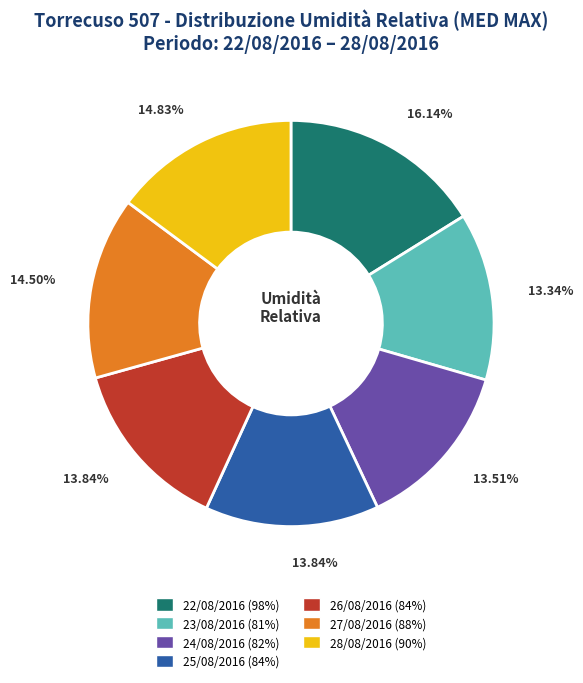

To the nearest percent, what percentage of the pie is 24/08/2016?

14%